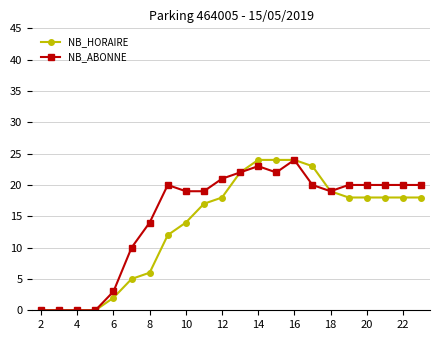

At how many categories does at least one series exceed 11?

16